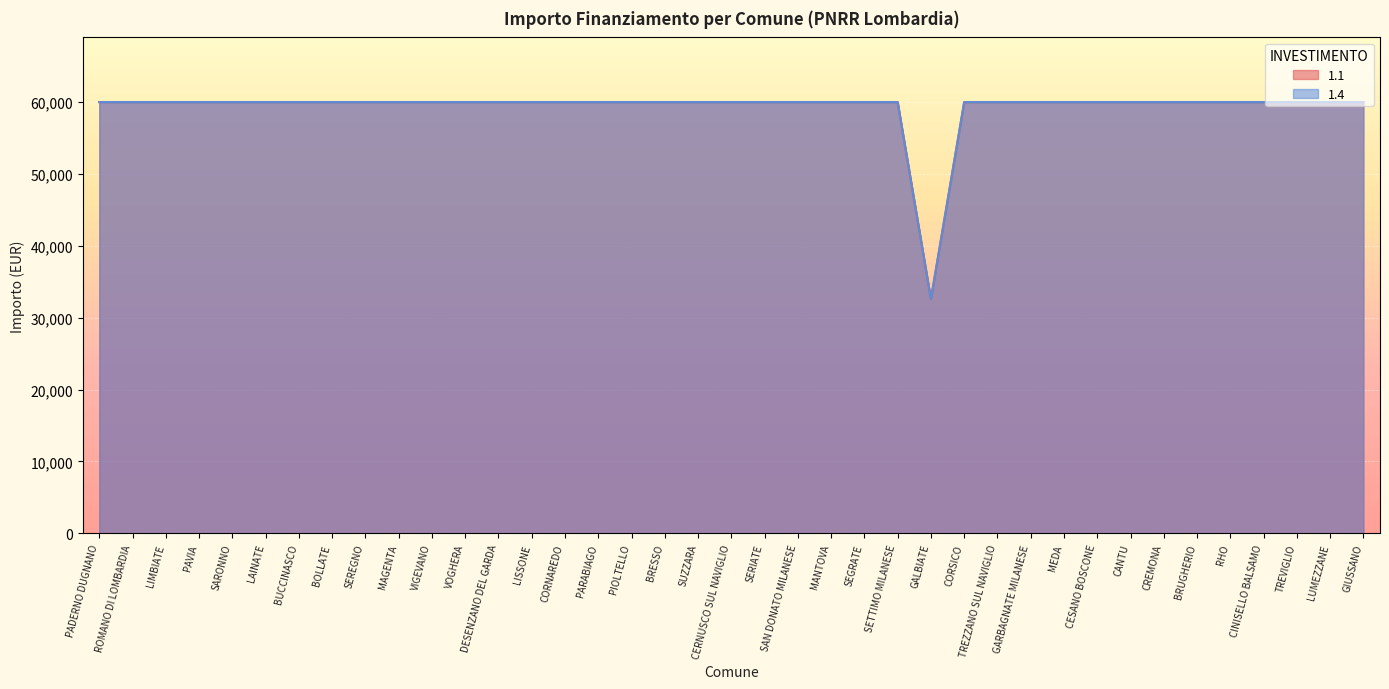

Is it true that 1.4 equals 31850 at BOLLATE?

False